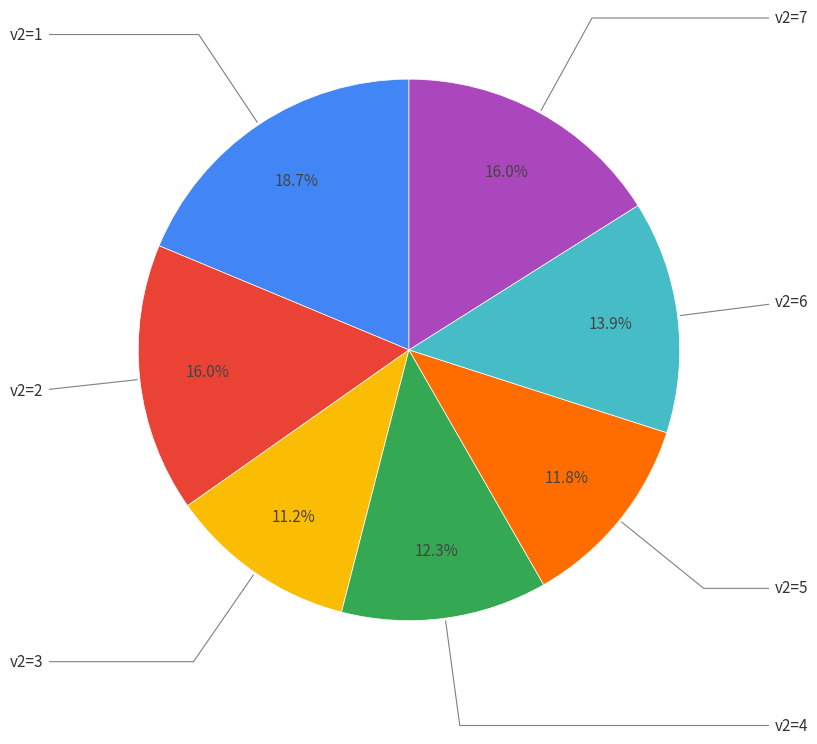

Count the number of slices in the pie.

7